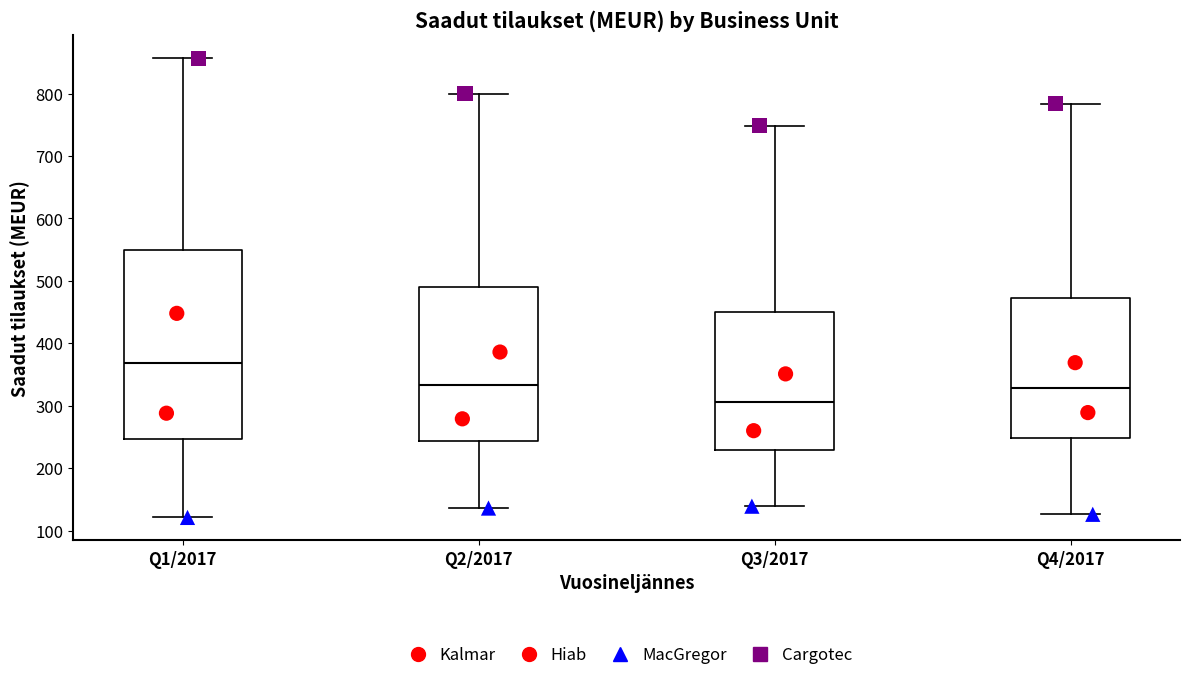

Reading left to right, read every box against the y-axis: the position of its median line, the range the box covers, and the ends of its whiskers. The values are not printed on the chart, so give them approximately, as read against the axis.

Q1/2017: median 370, box 250 to 550, whiskers 120 to 860
Q2/2017: median 330, box 240 to 490, whiskers 140 to 800
Q3/2017: median 310, box 230 to 450, whiskers 140 to 750
Q4/2017: median 330, box 250 to 470, whiskers 130 to 780